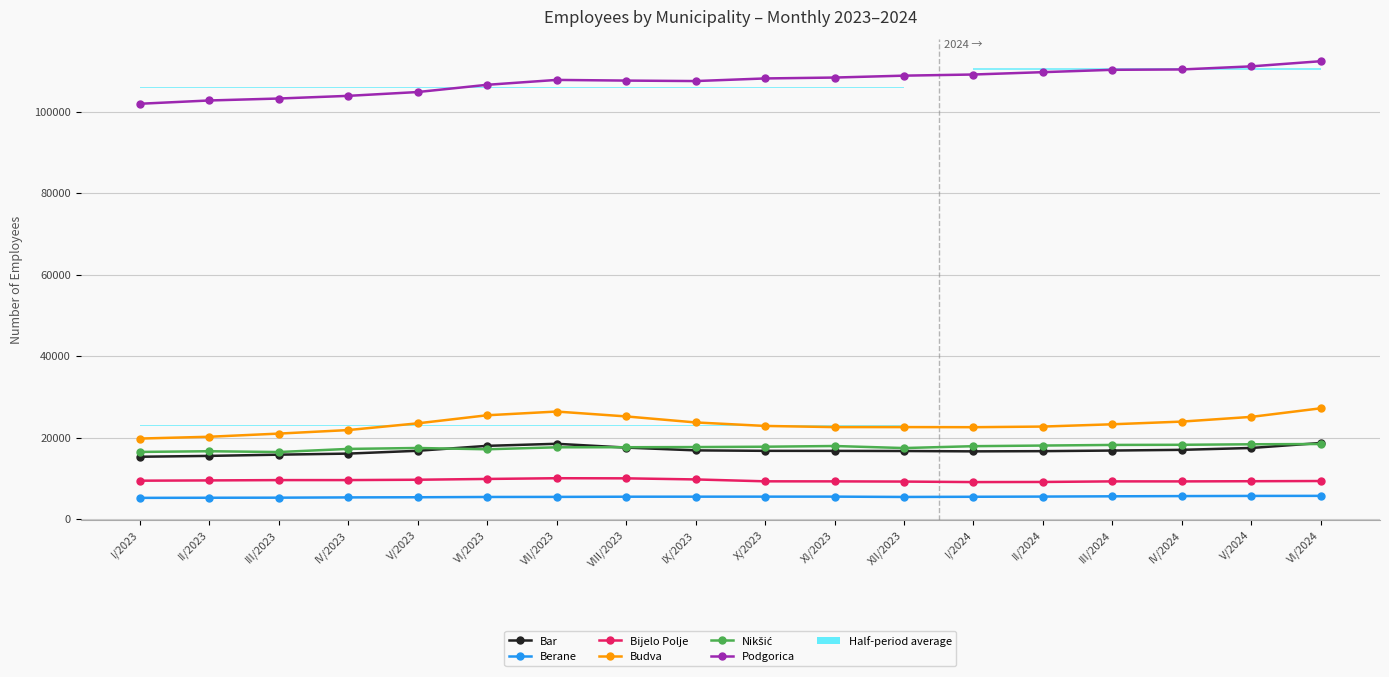

What is the maximum value shown in the chart?

112380